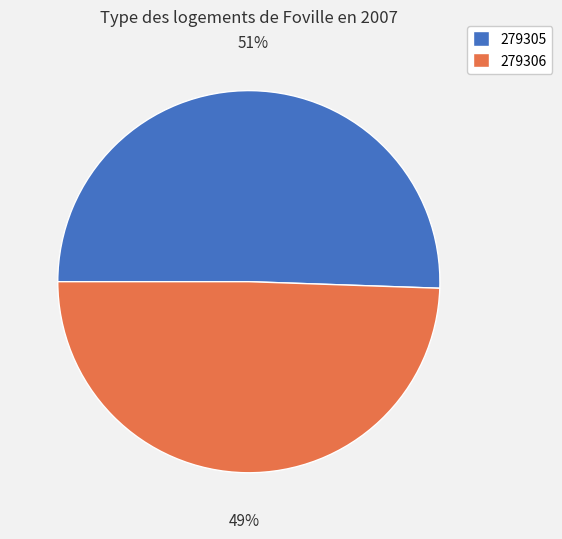

Approximately how many times larger is the value at 279305 compared to 279306?

1.0